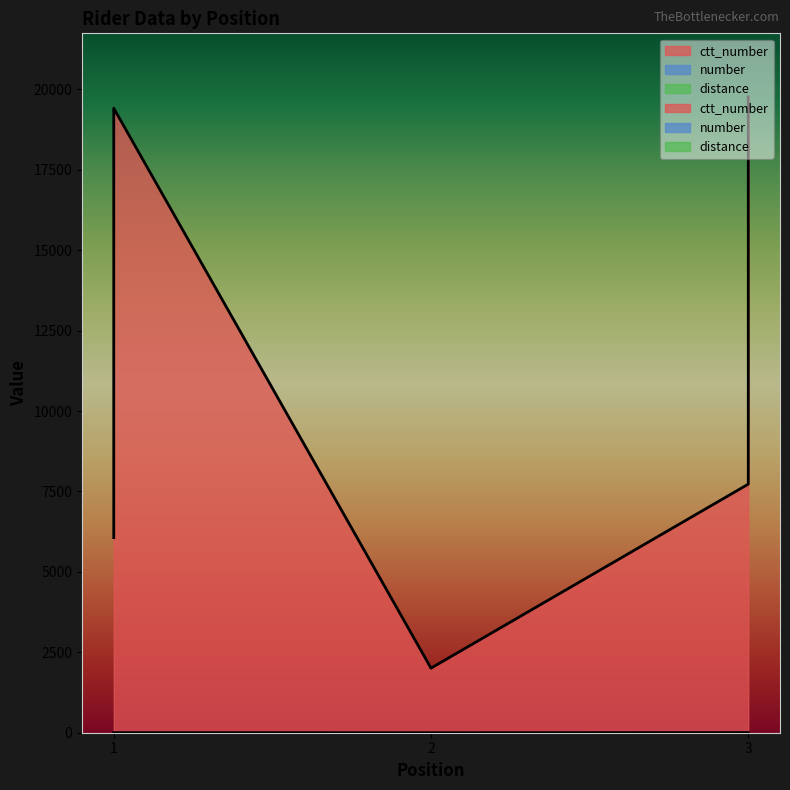

Which category has the lowest value in the number series?

2